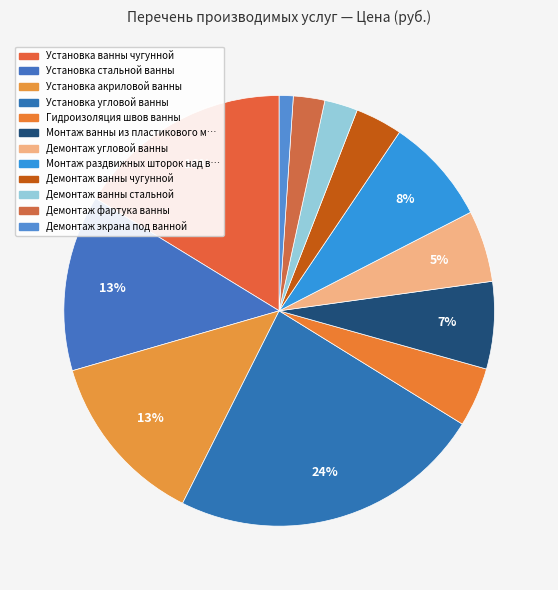

To the nearest percent, what is the difference between the Установка угловой ванны and Установка акриловой ванны slice percentages?

10%